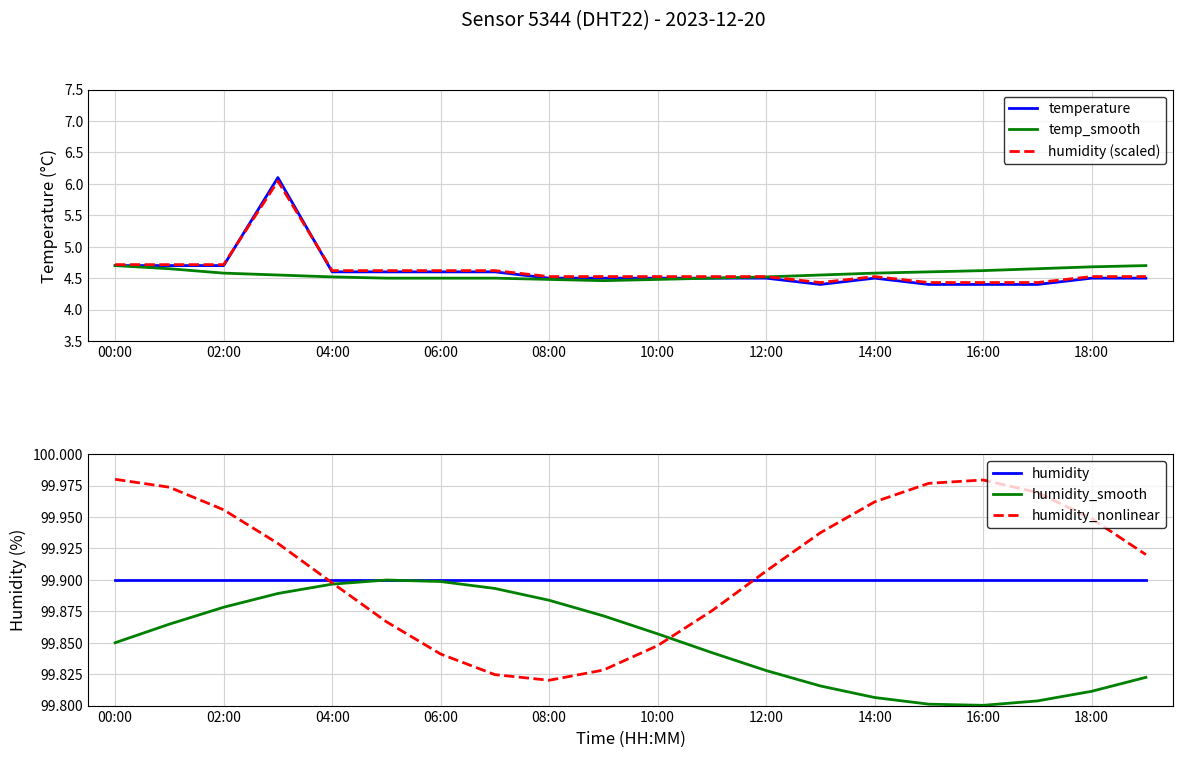

What are all the series names shown in the legend?

temperature, temp_smooth, humidity (scaled), humidity, humidity_smooth, humidity_nonlinear